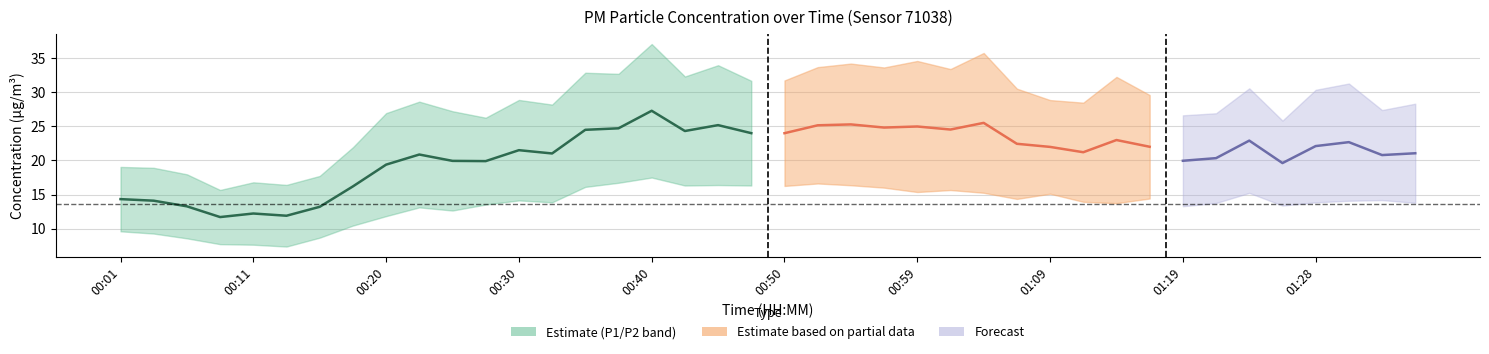

True or false: P2 has more than 2 points higher than both neighbors.

True